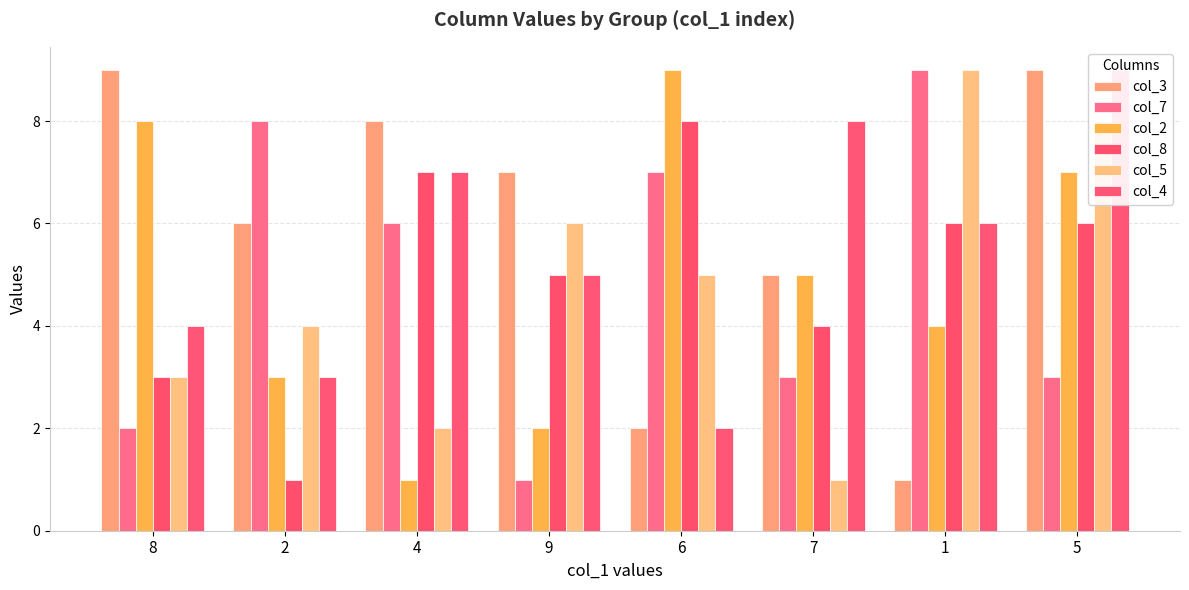

At which category does the chart reach its peak across all series?

8